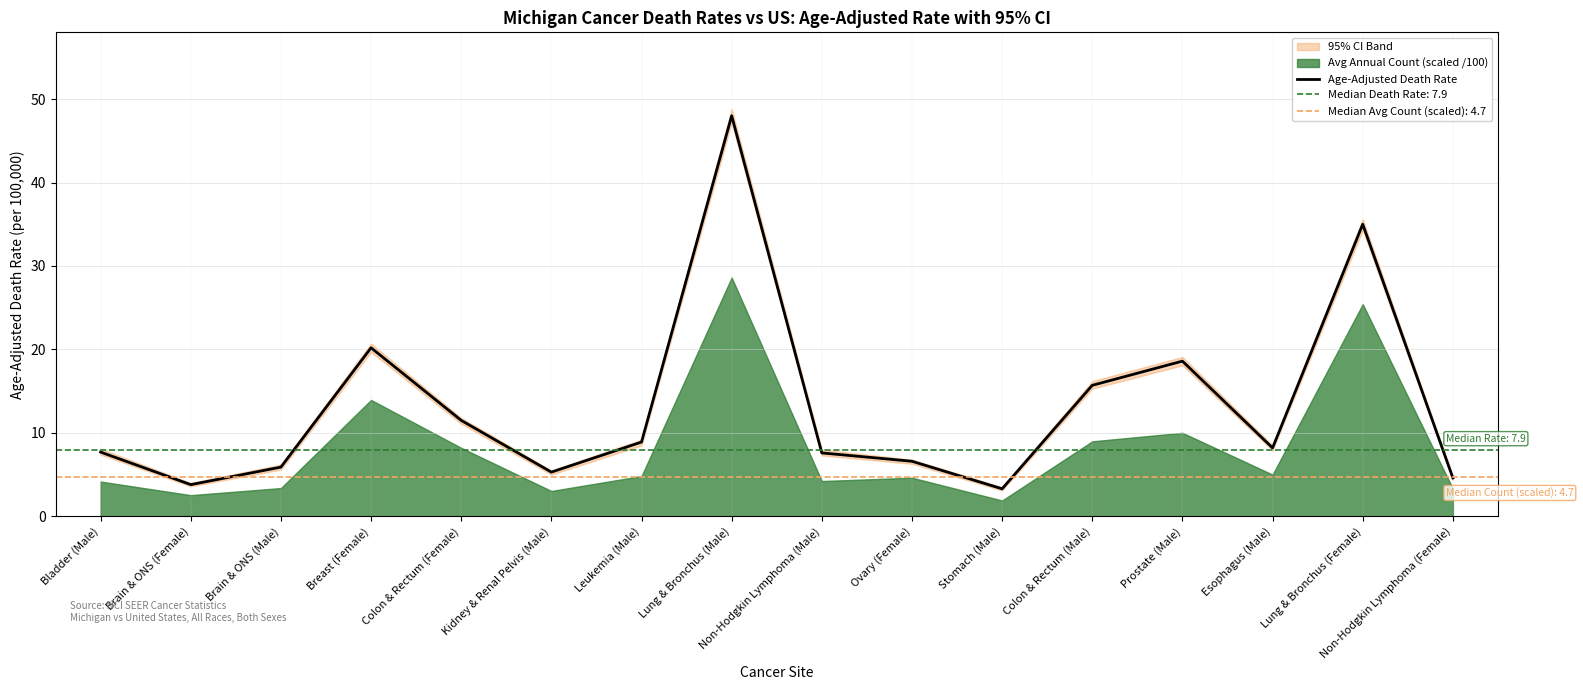

Where does the data first go above 8?

Breast (Female)